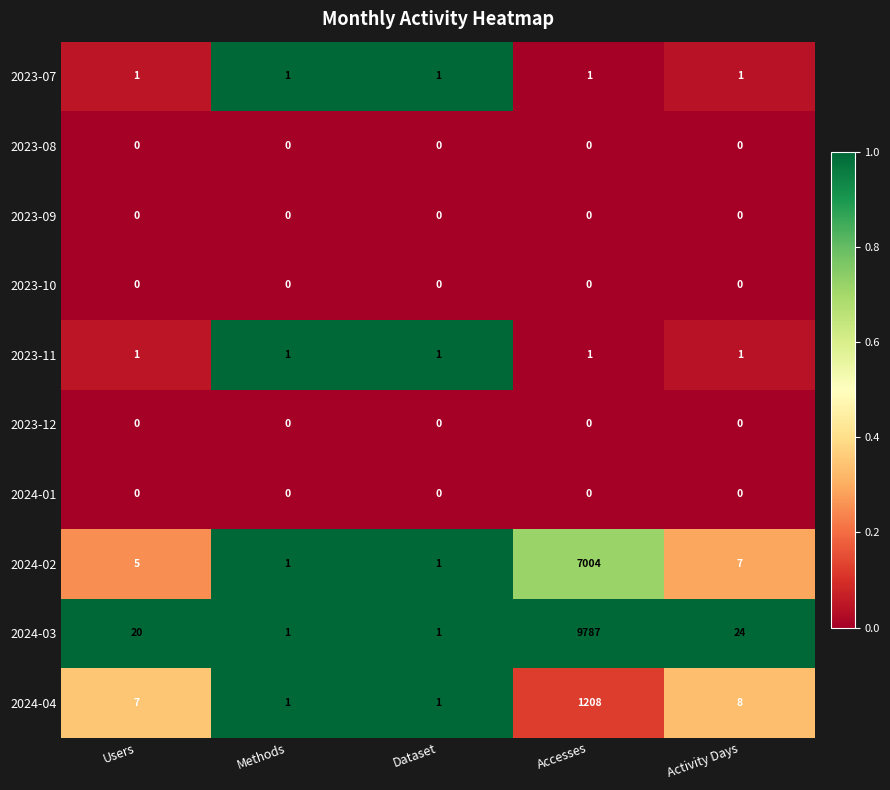

True or false: 2024-03 has a value of 7 at Activity Days.

False